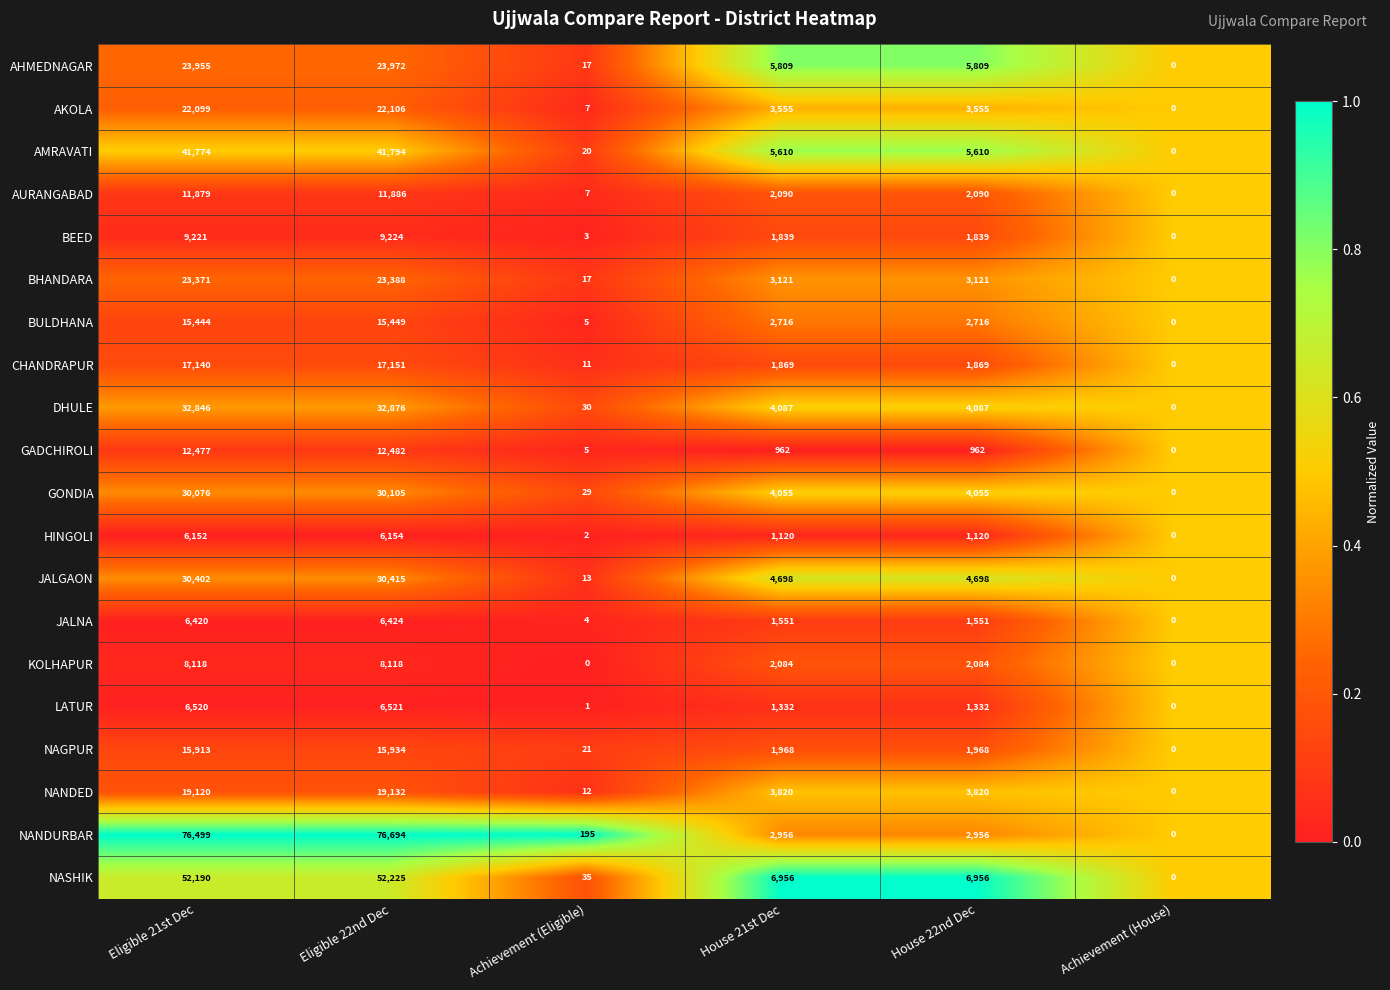

Read the GONDIA value at House 22nd Dec.

4055